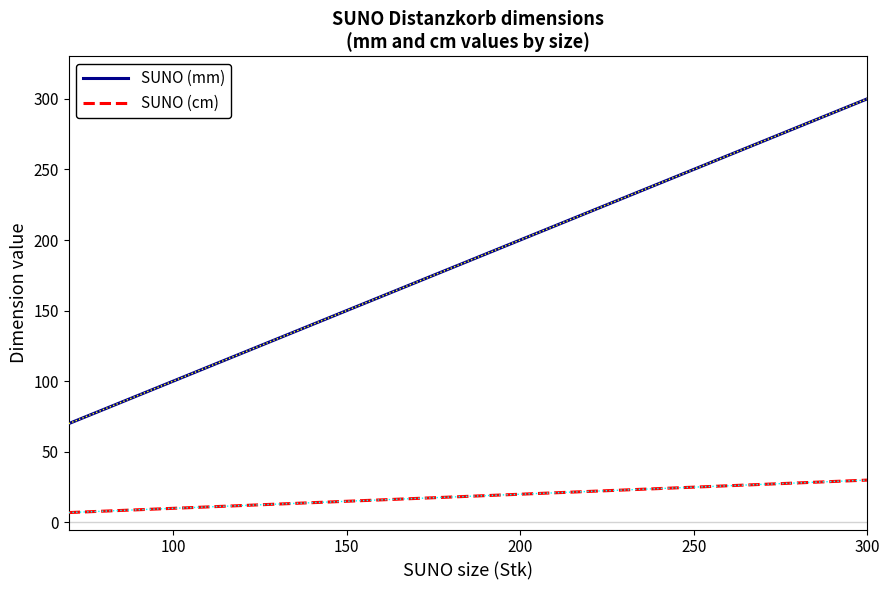

What are all the series names shown in the legend?

SUNO (mm), SUNO (cm)